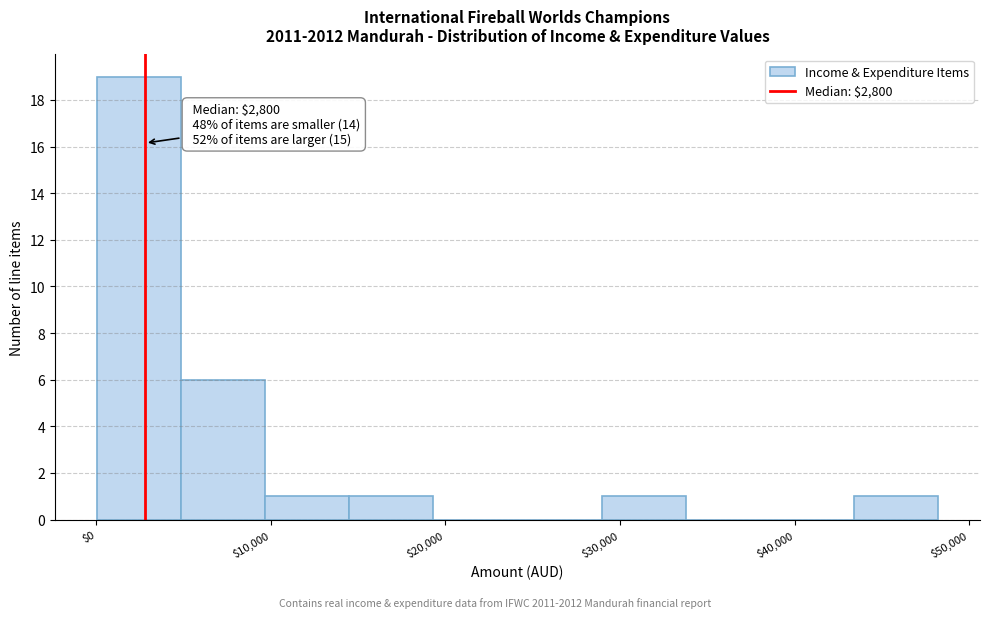

Which range on the x-axis has the tallest bar?

0 to 5000